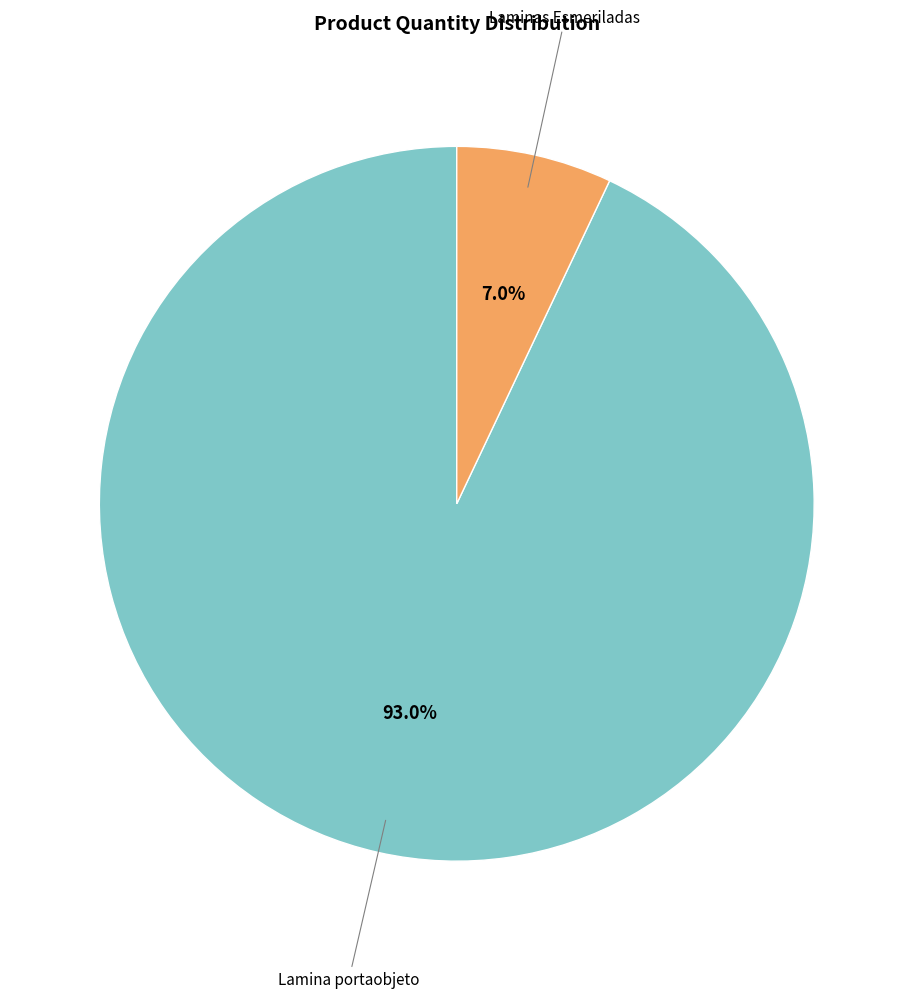

Is there any slice that represents more than half of the pie?

Yes